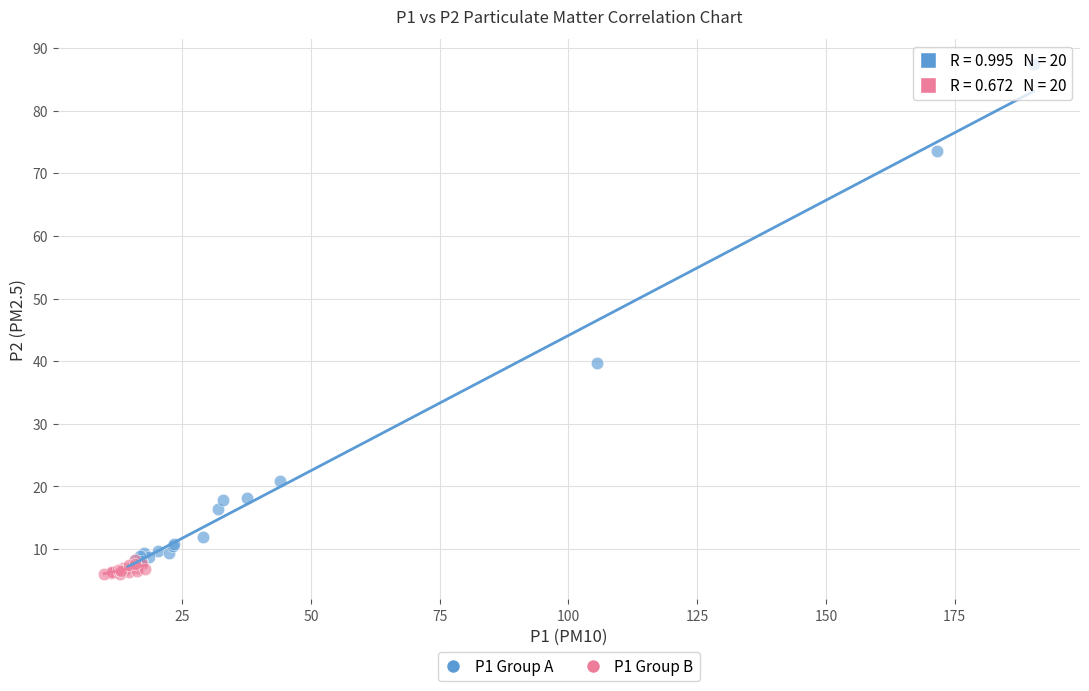

Which series reaches the maximum Y coordinate?

P1 Group A